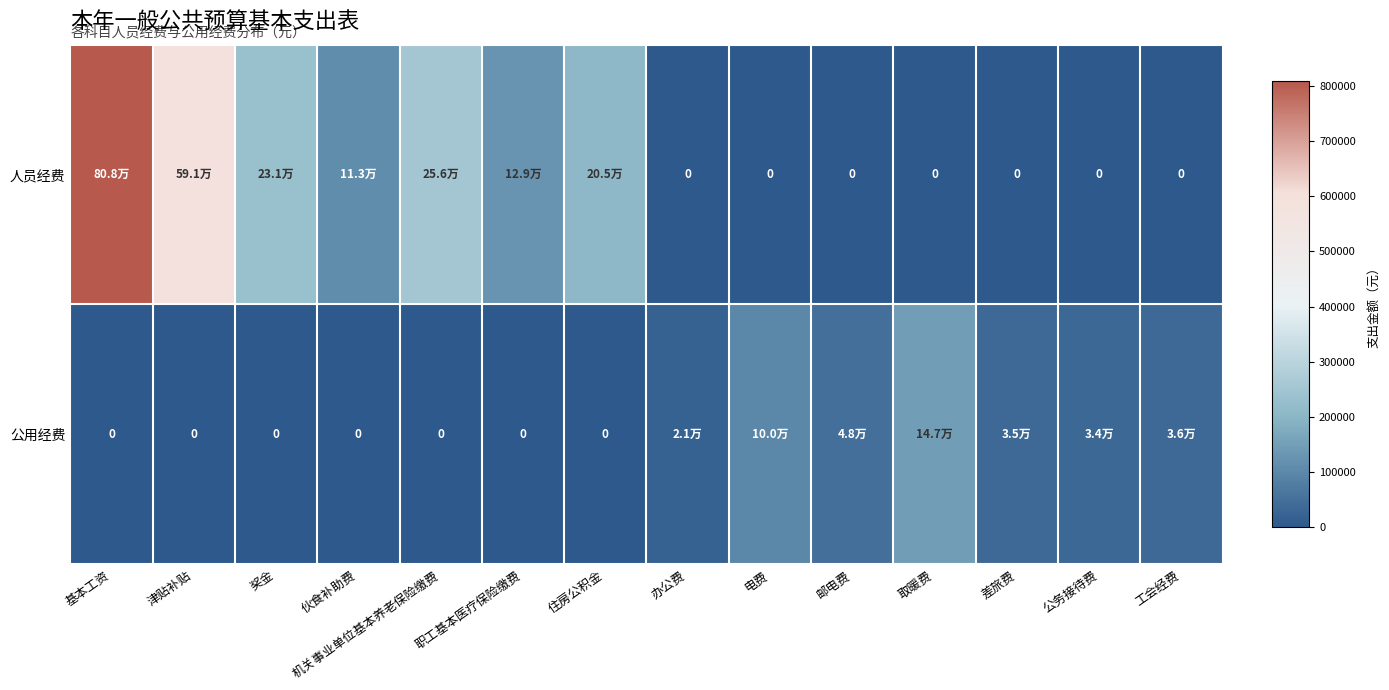

What is the sum of all 人员经费 values?

2333406